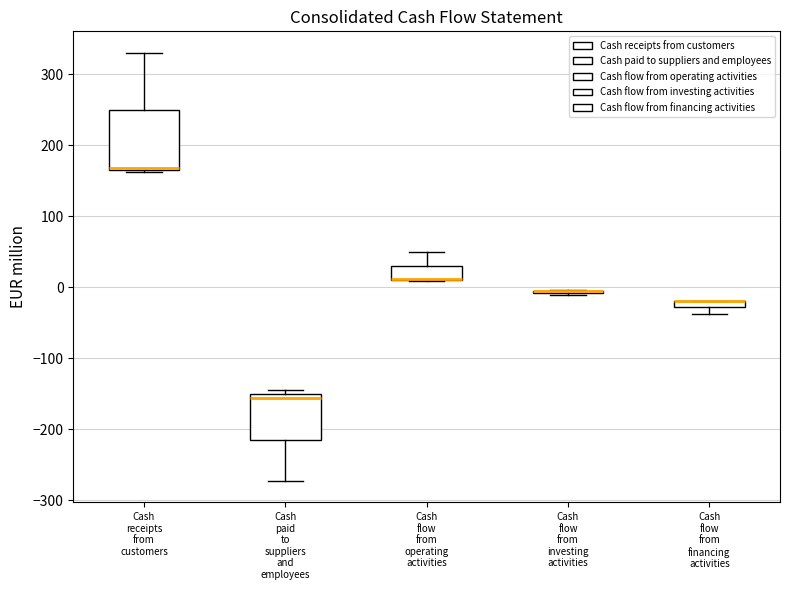

Which box is the tallest, from its lower edge to its upper edge?

Cash receipts from customers